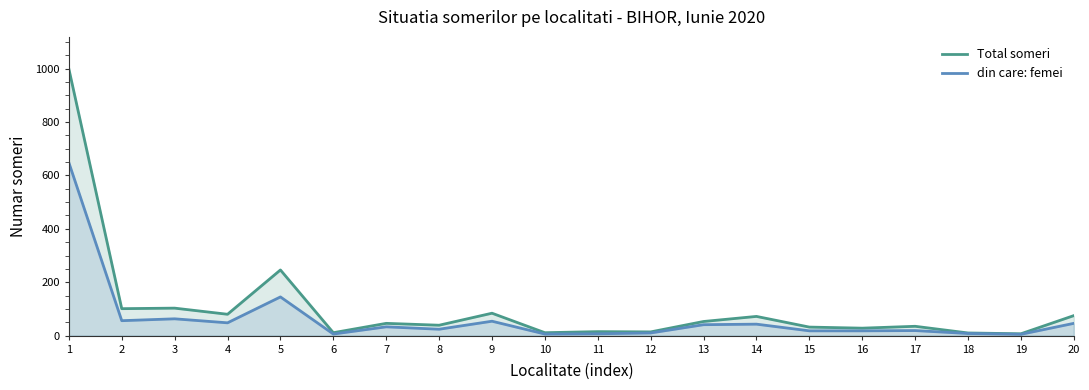

How many interior local valleys does the Total someri series have?

8